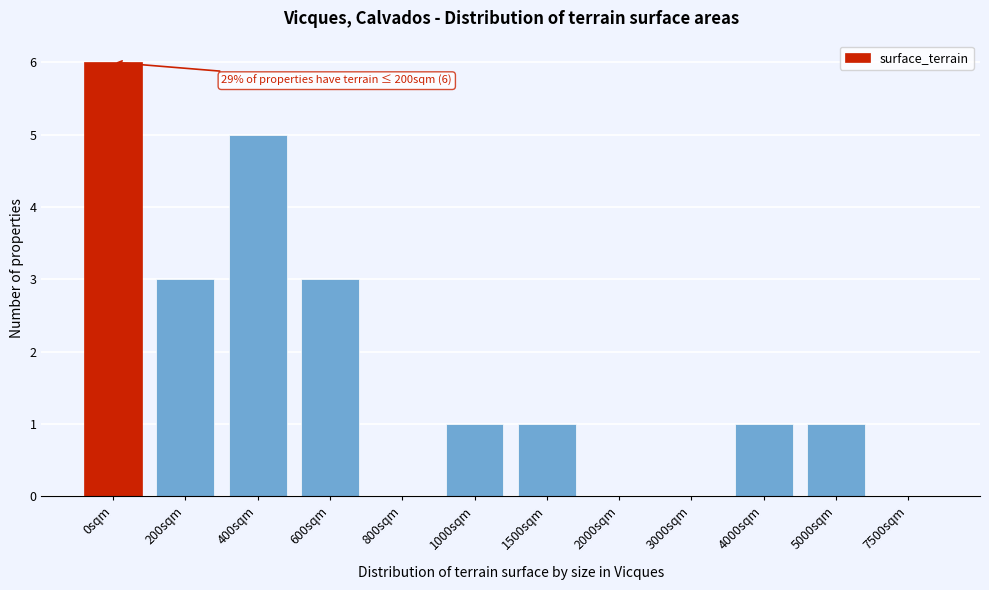

Reading right to left, list all the values displayed in this chart.

7500sqm=0	5000sqm=1	4000sqm=1	3000sqm=0	2000sqm=0	1500sqm=1	1000sqm=1	800sqm=0	600sqm=3	400sqm=5	200sqm=3	0sqm=6